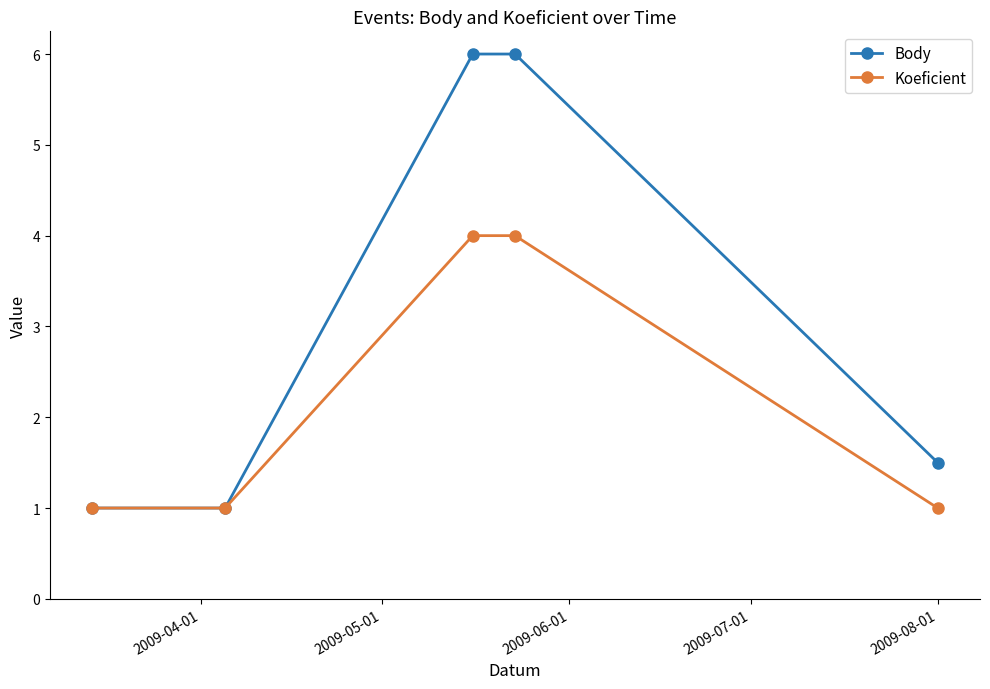

How many data points does each series have?

5